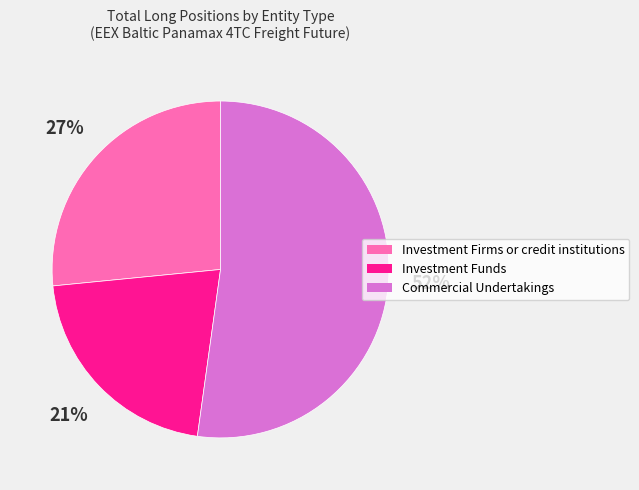

Is the sum of Investment Firms or credit institutions and Investment Funds greater than half?

No